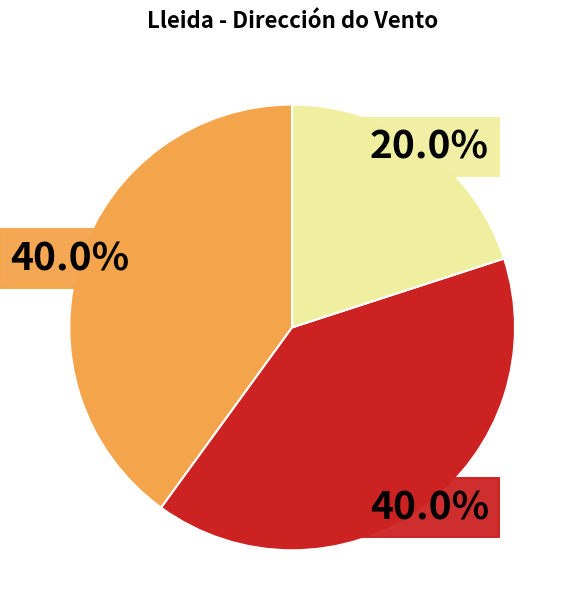

Is there any slice that represents more than half of the pie?

No